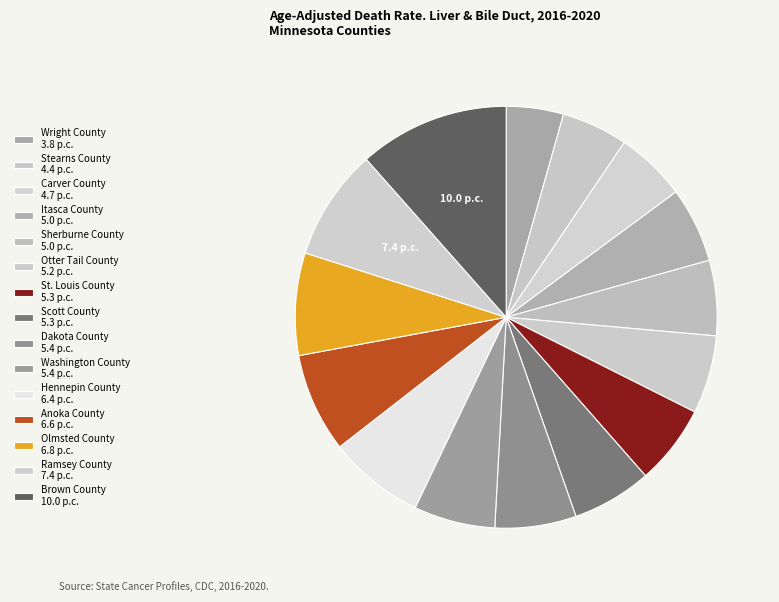

How many slices are in this pie chart?

15